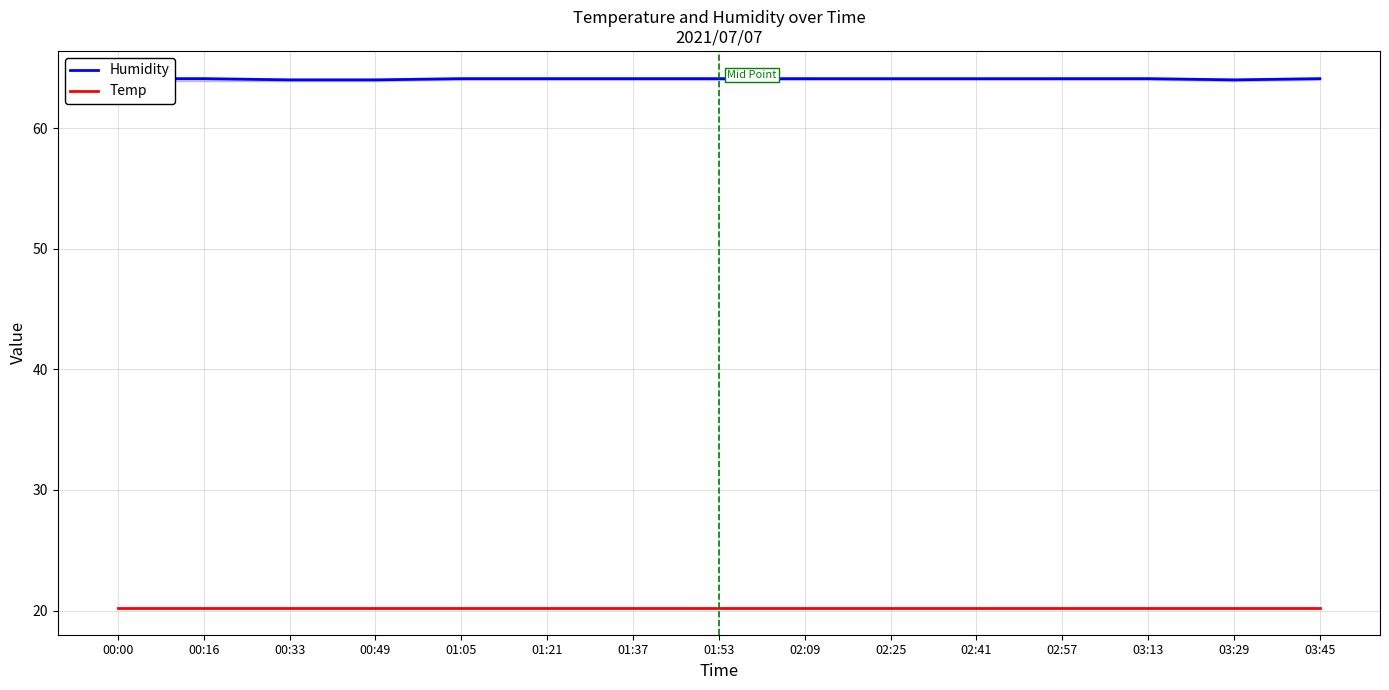

True or false: Temp and Humidity cross at least once.

False